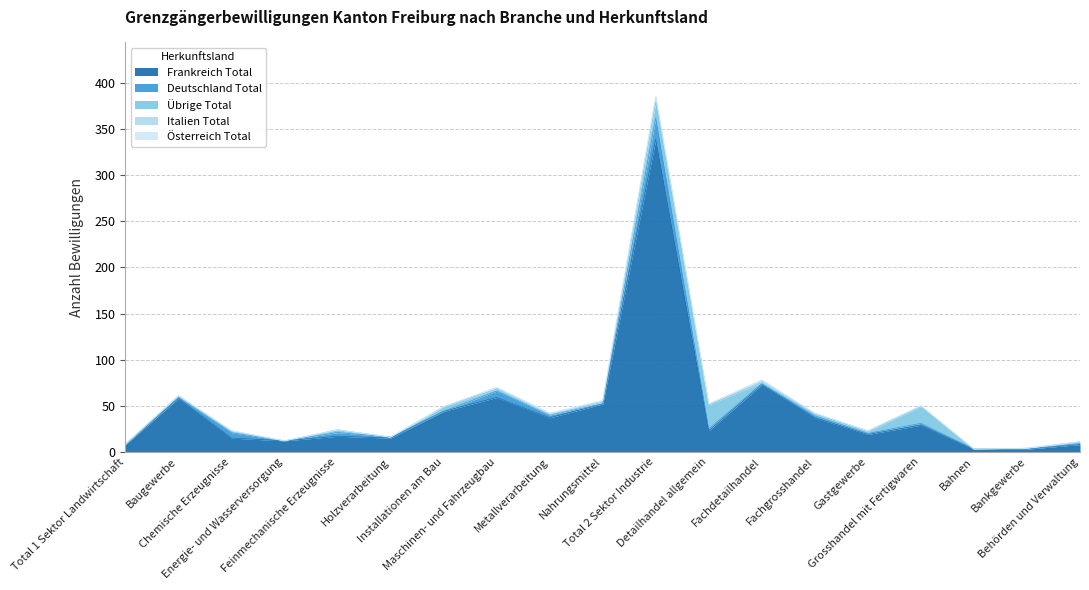

How many series are shown in this chart?

5